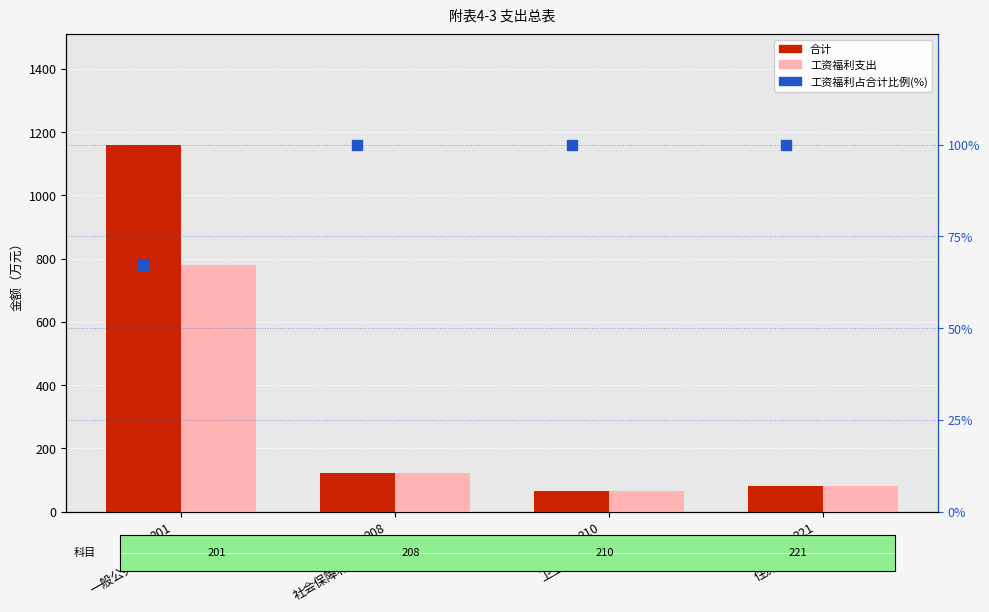

At which category is the sum across all series the highest?

201
一般公共服务支出